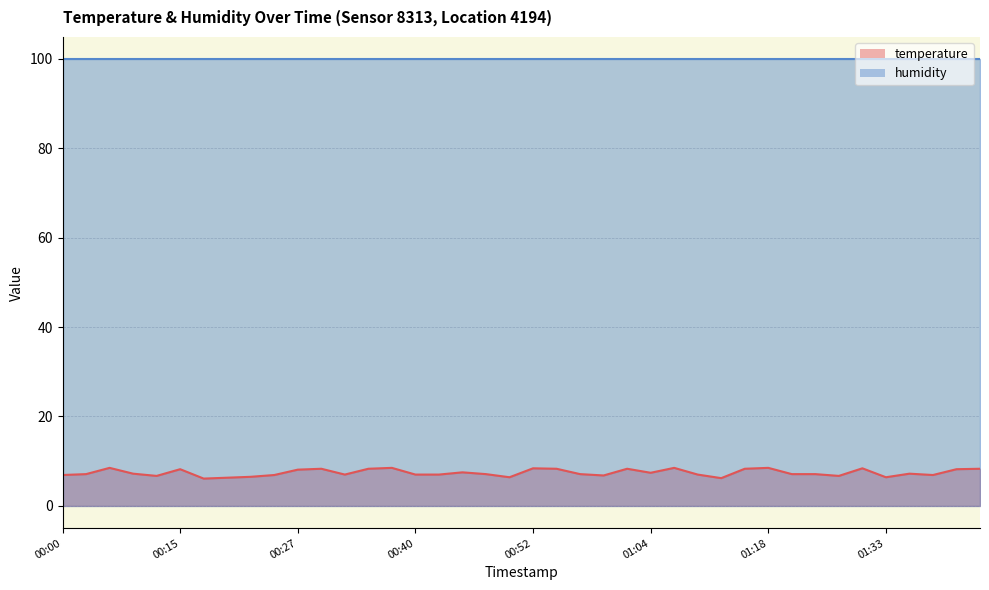

What value does the data have at 01:38?

7.2